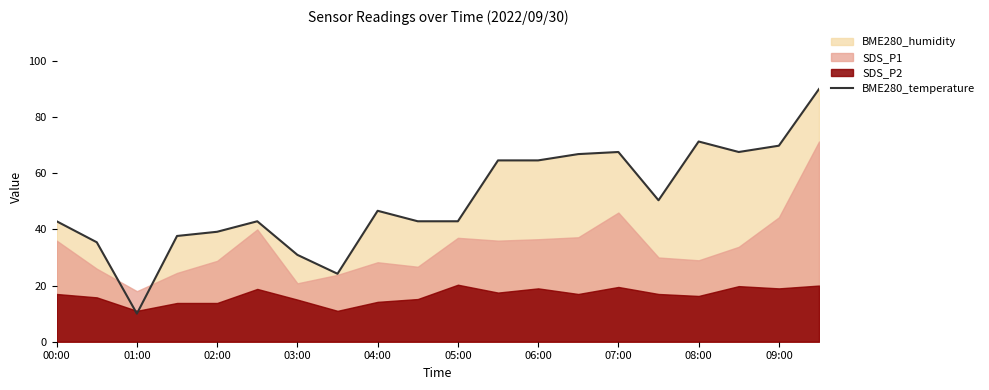

What is the lowest value of the BME280_temperature series?

10.0